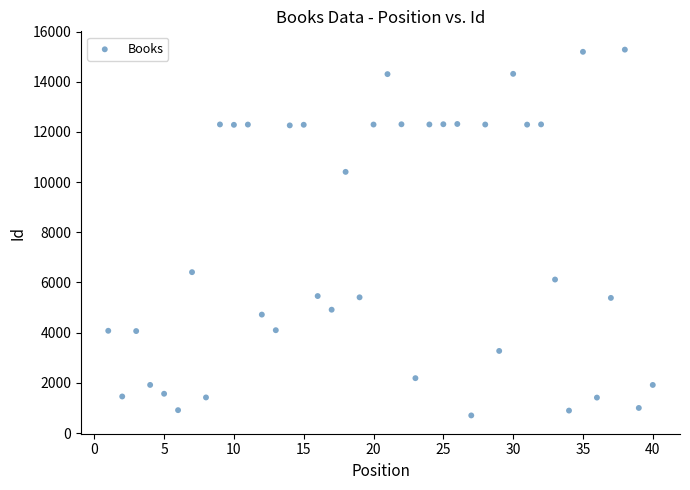

What Y value in the scatter plot is closest to 7990?

6411